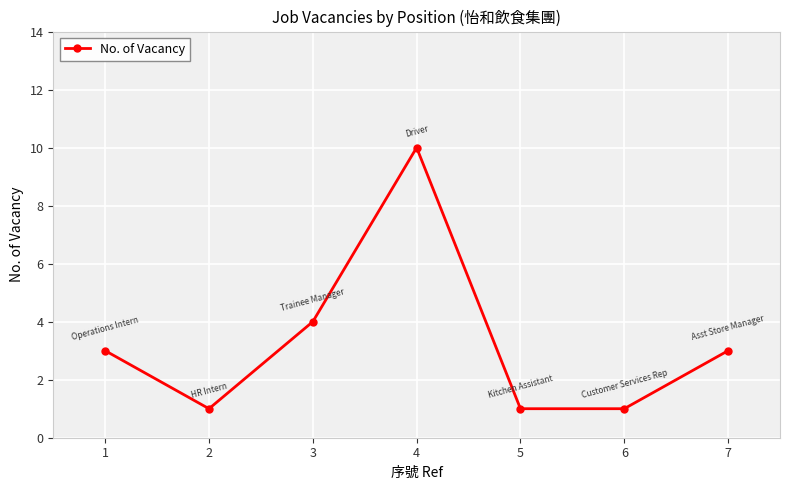

True or false: the data shows 3 at 1.

True